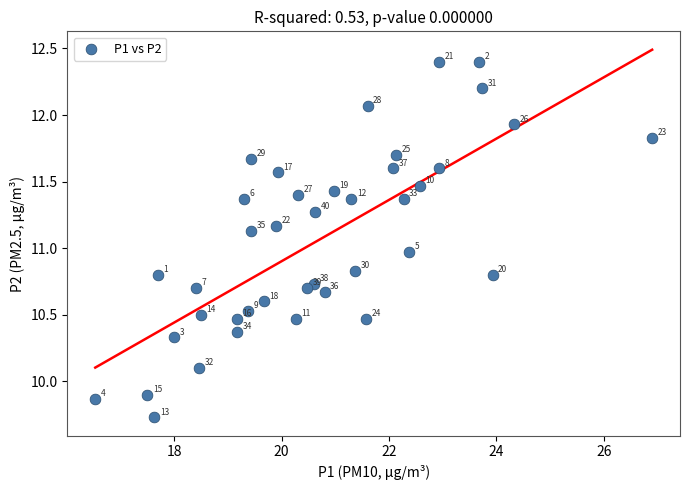

What Y value in the scatter plot is closest to 11?

11.0